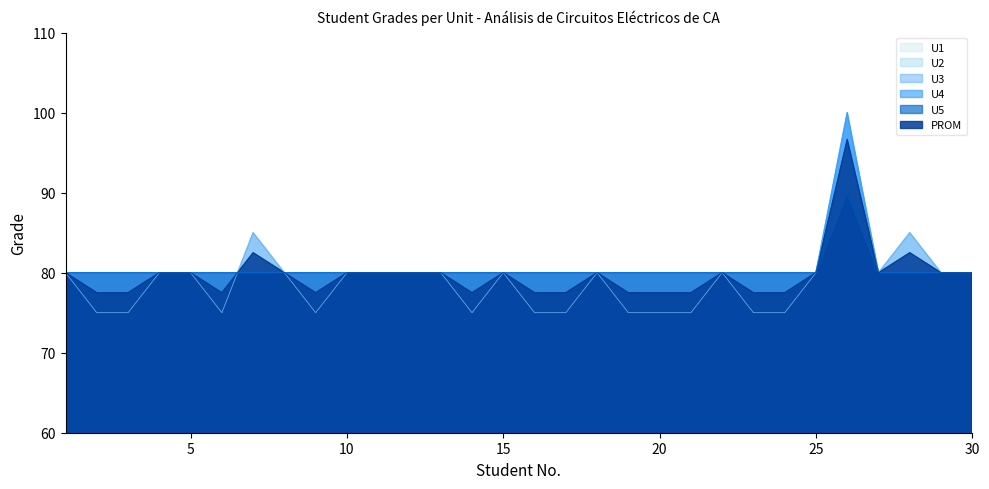

What is the value of the U2 point at the 13th from the left?

80.0